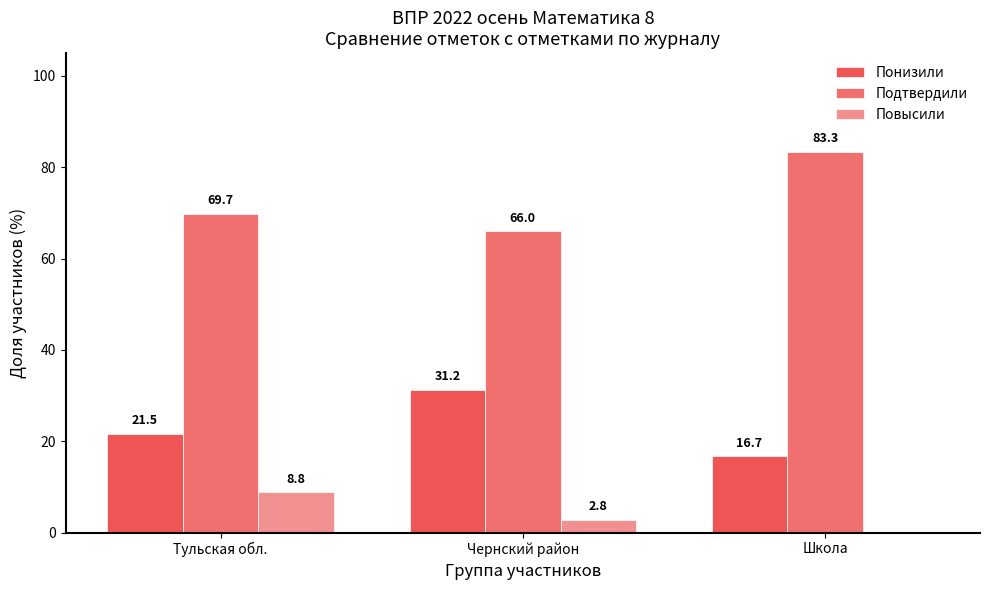

Read the Подтвердили value at Школа.

83.3